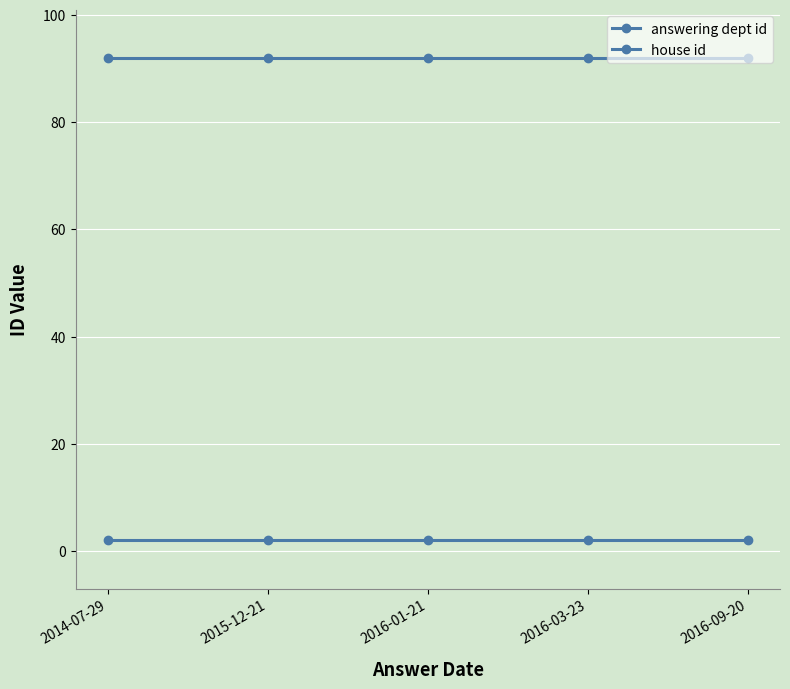

How many lines are shown in the chart?

2